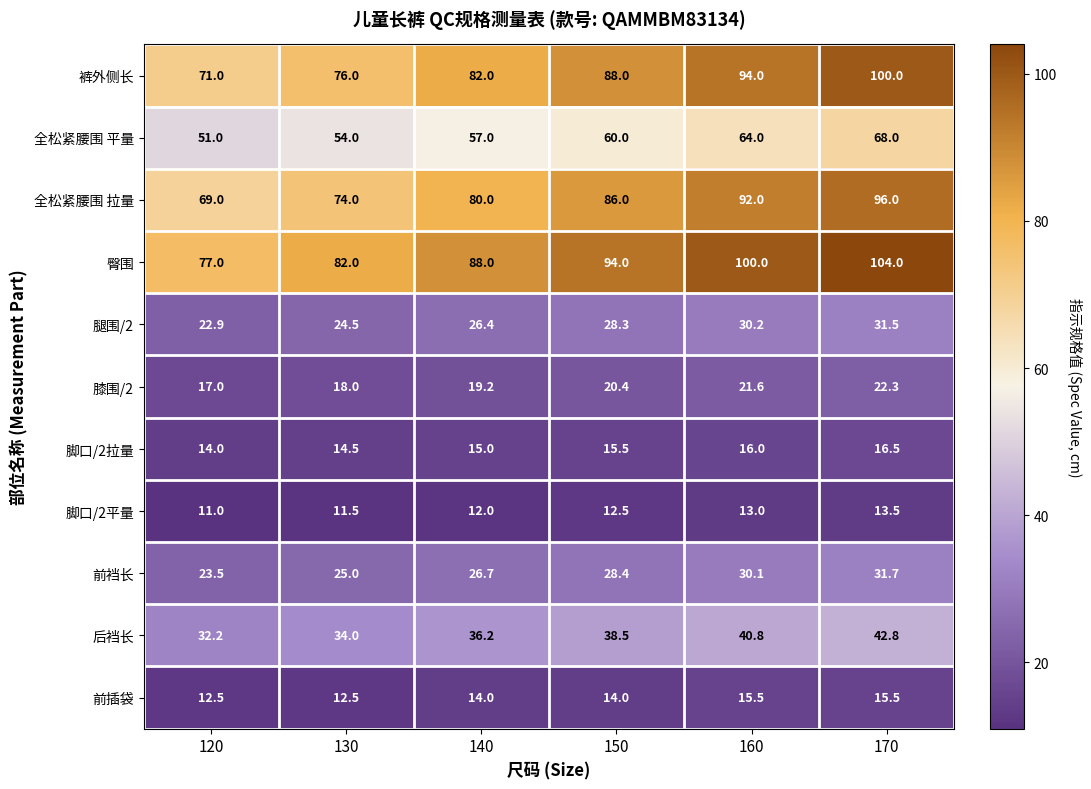

How many values in the 腿围/2 series exceed 28?

3